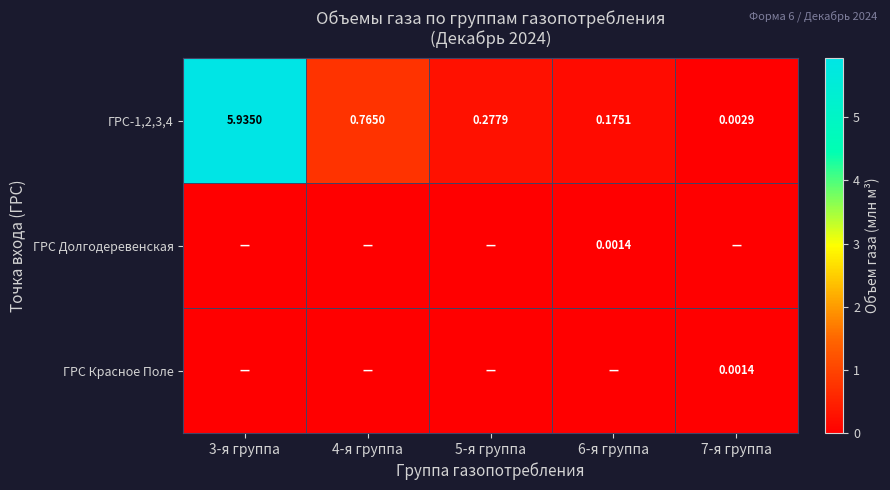

Is the value of ГРС Долгодеревенская at 5-я группа greater than the value of ГРС Красное Поле at 4-я группа?

No